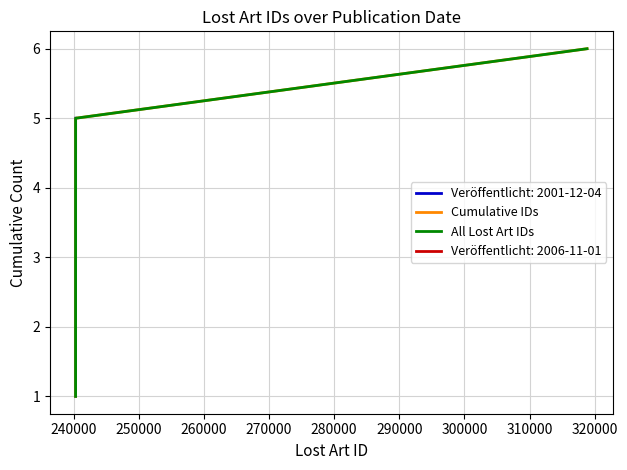

What is the sum of the Cumulative IDs values at 280000 and 260000?

10